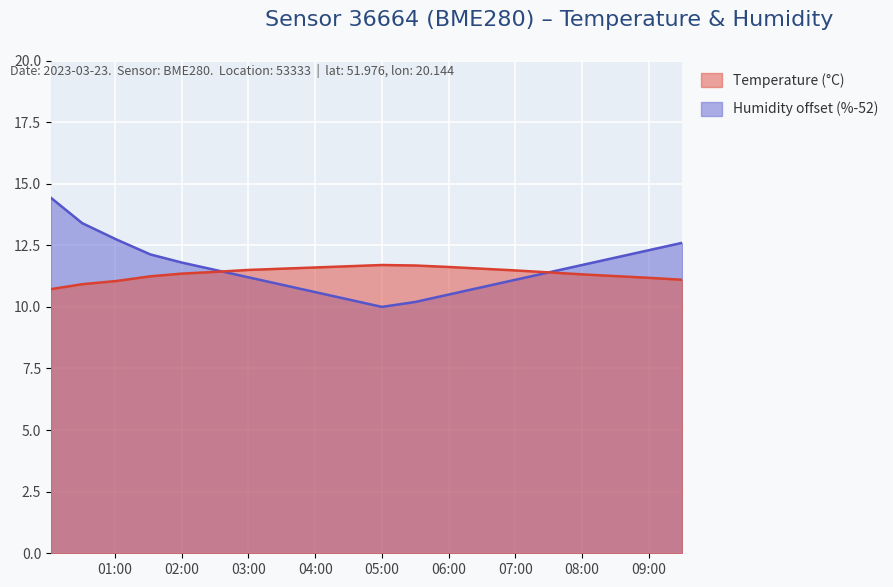

At which label is Humidity (%) closest to 12?

08:30